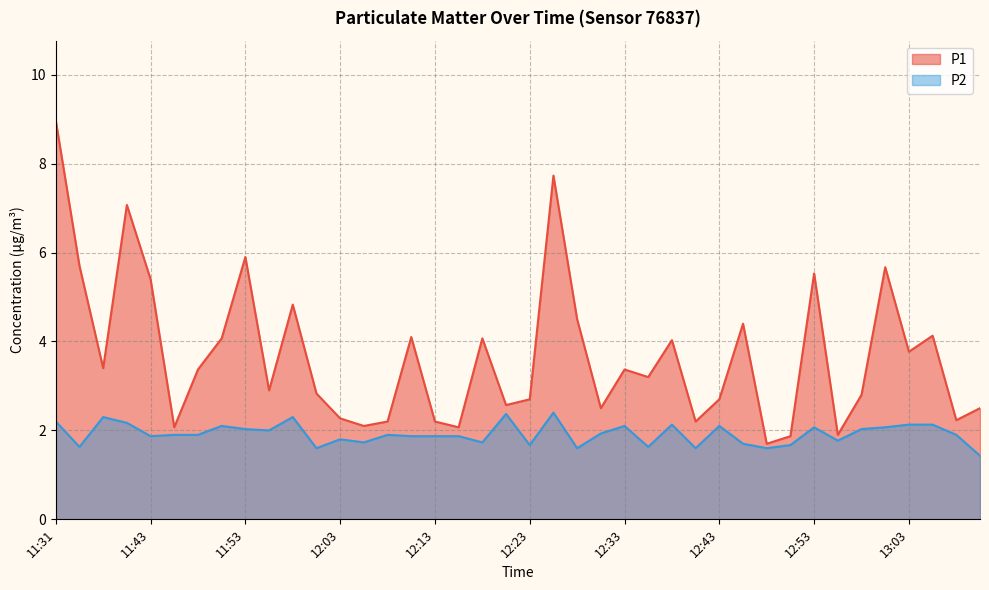

Which series changed the most between 12:51 and 12:58?

P1